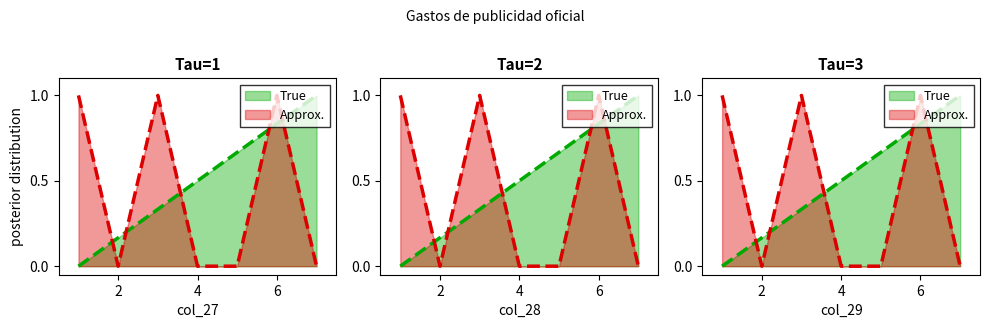

True or false: col_28 and col_27 cross at least once.

False